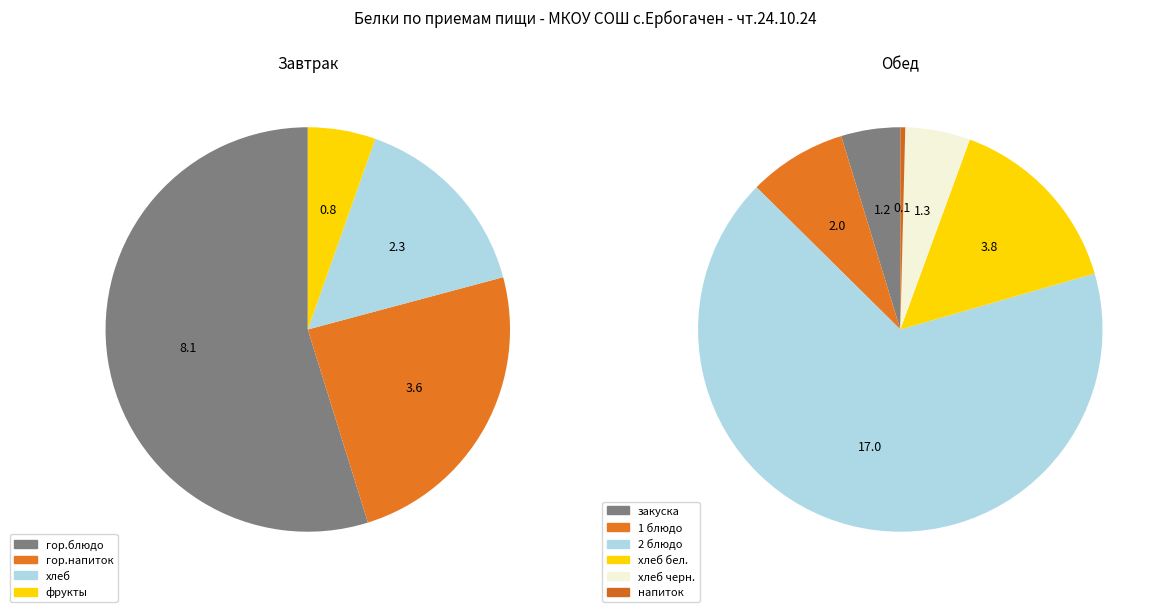

How many segments does this pie chart have?

10